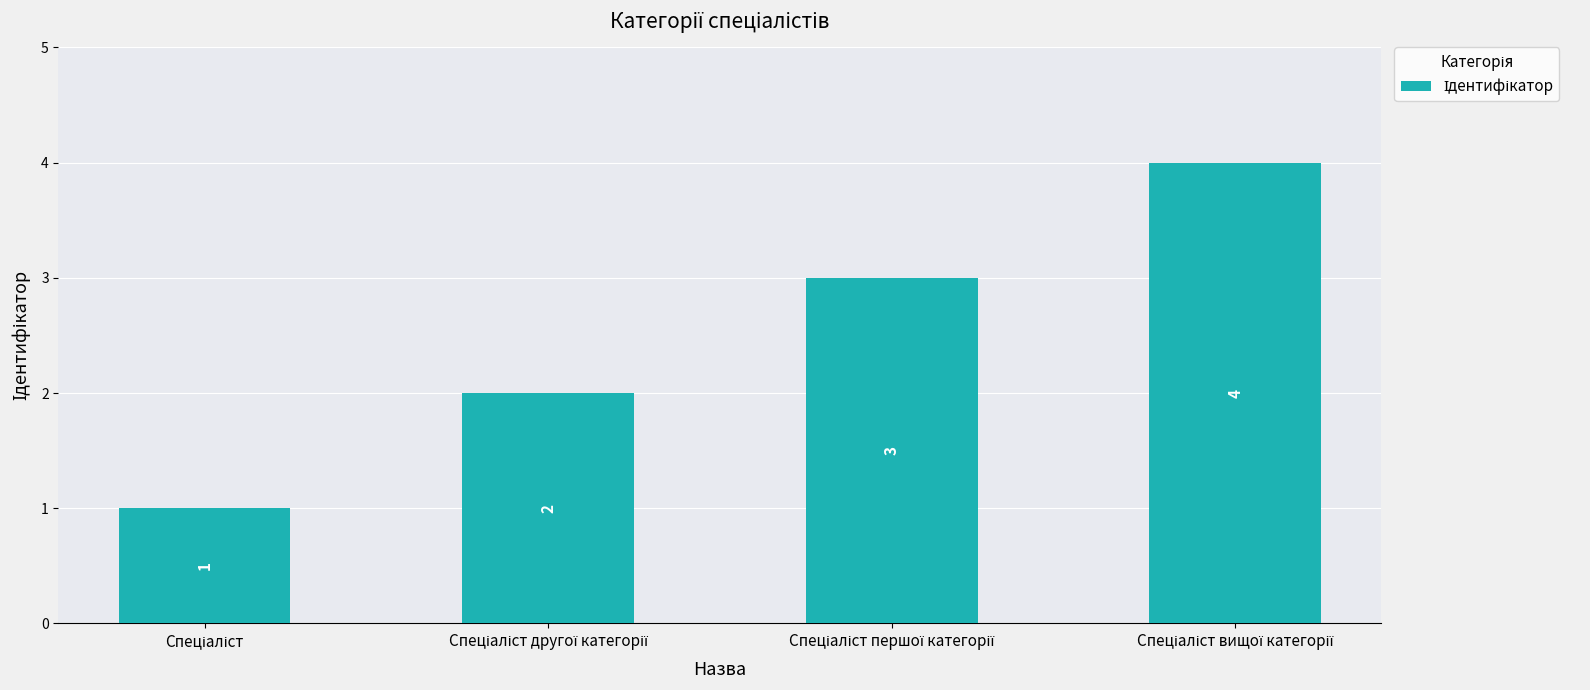

How many series are shown in this chart?

1